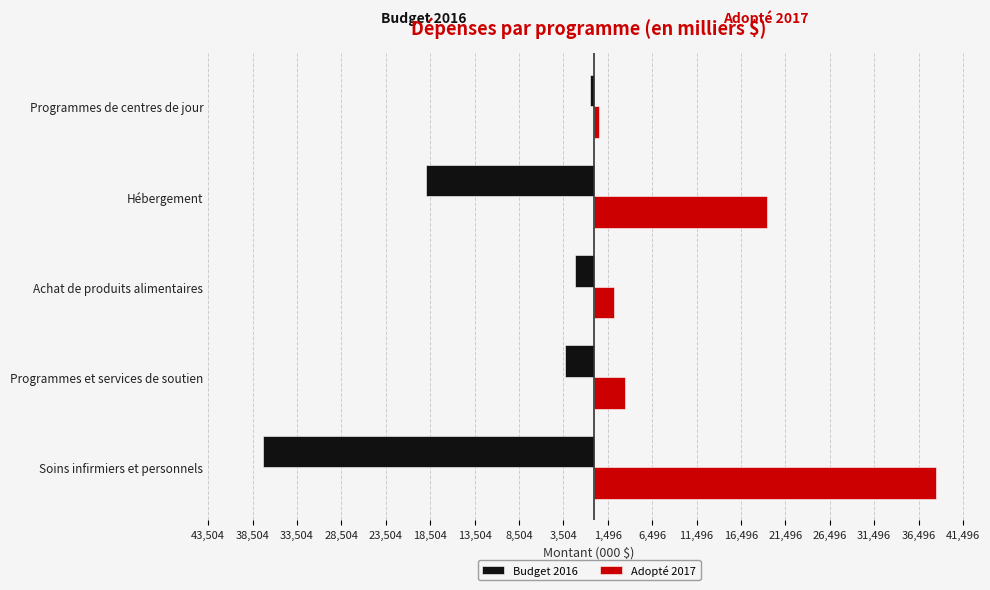

What are all the series names shown in the legend?

Budget 2016, Adopté 2017